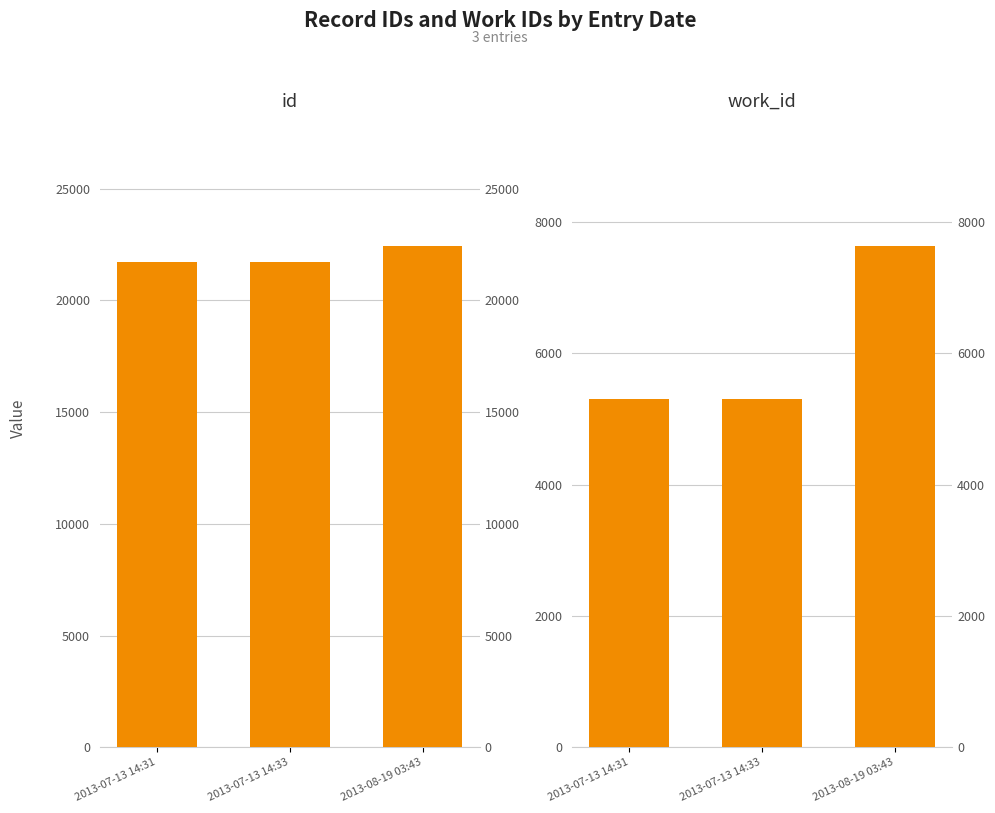

Reading left to right, what are all the values shown in this chart?

id: 2013-07-13 14:31=21714	2013-07-13 14:33=21717	2013-08-19 03:43=22431
work_id: 2013-07-13 14:31=5298	2013-07-13 14:33=5298	2013-08-19 03:43=7629